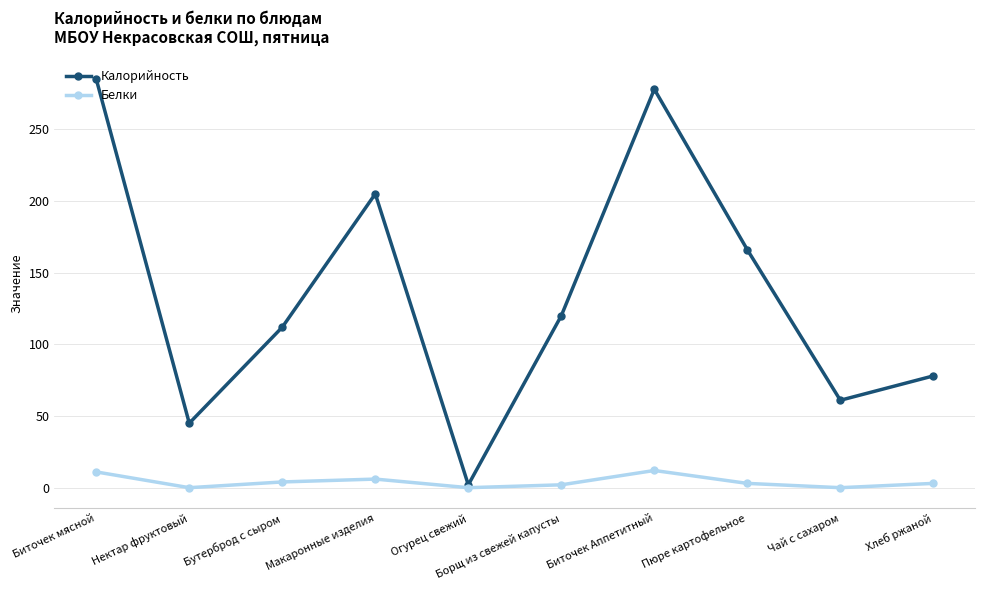

Which series has the widest spread of values?

Калорийность